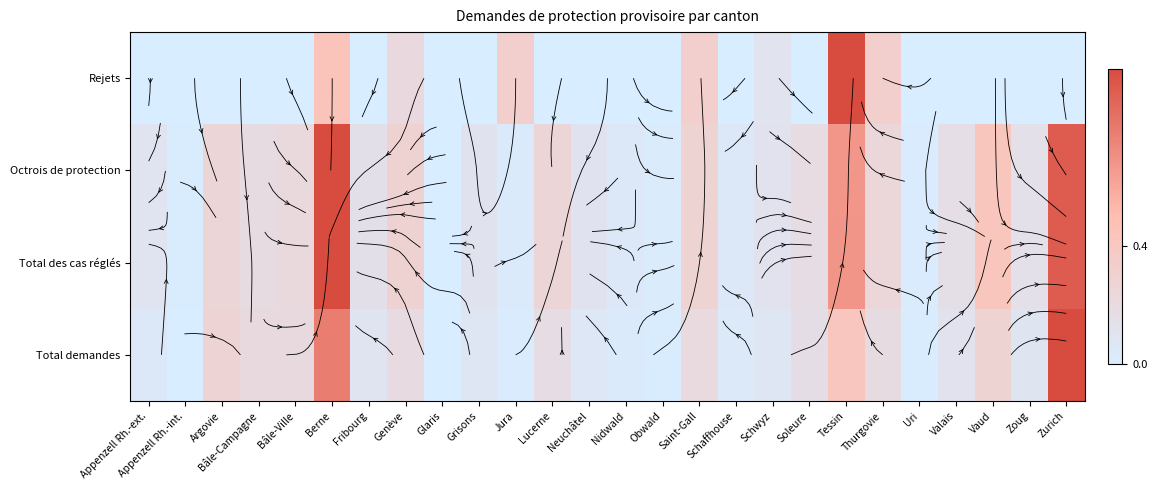

Count the number of data series in this chart.

4